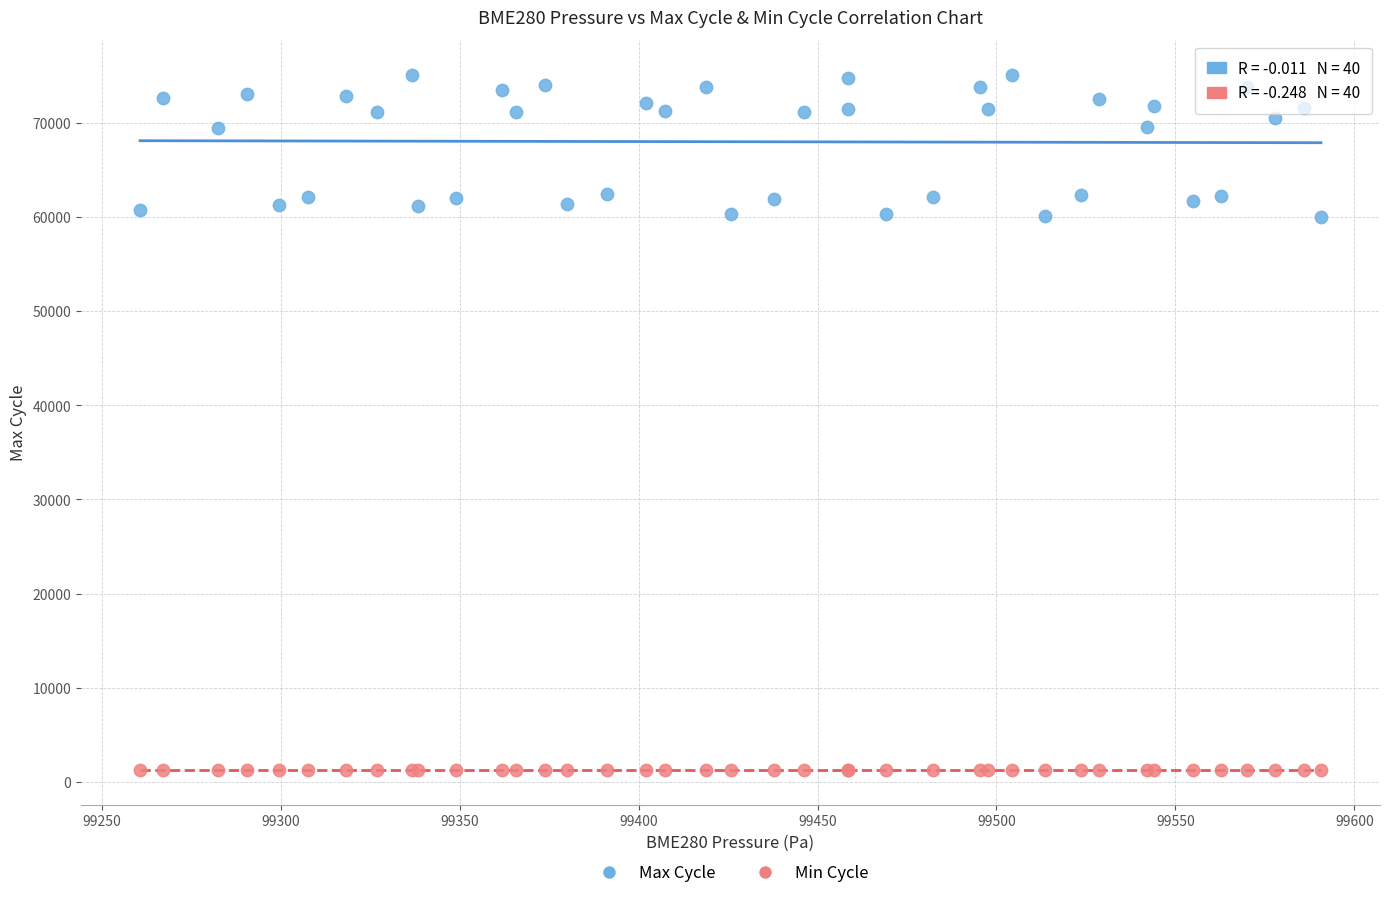

What are all the series names shown in the legend?

Max Cycle, Min Cycle